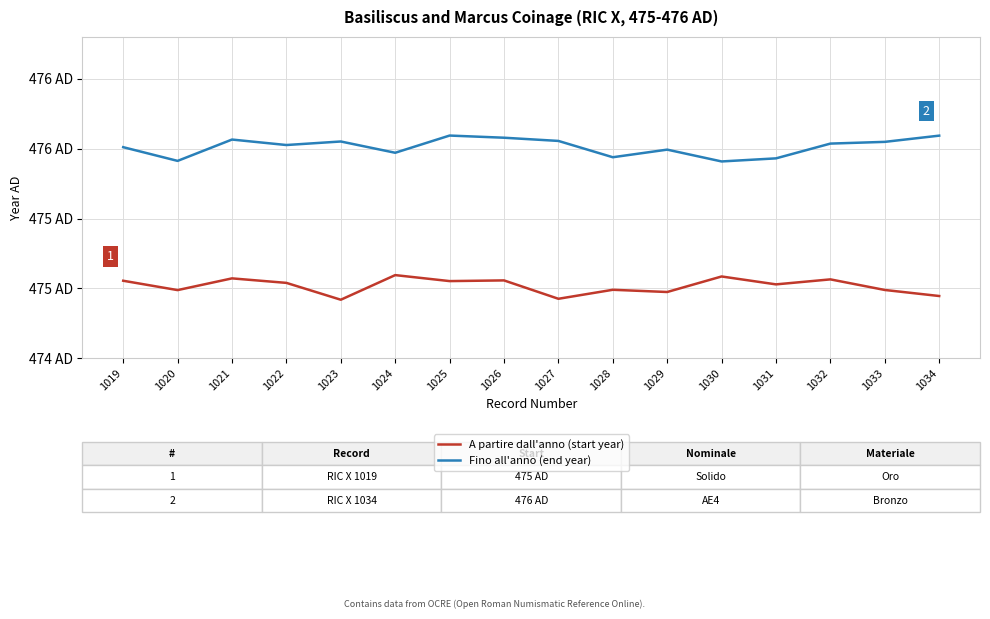

What is the sum of all Fino all'anno (end year) values?

7616.2